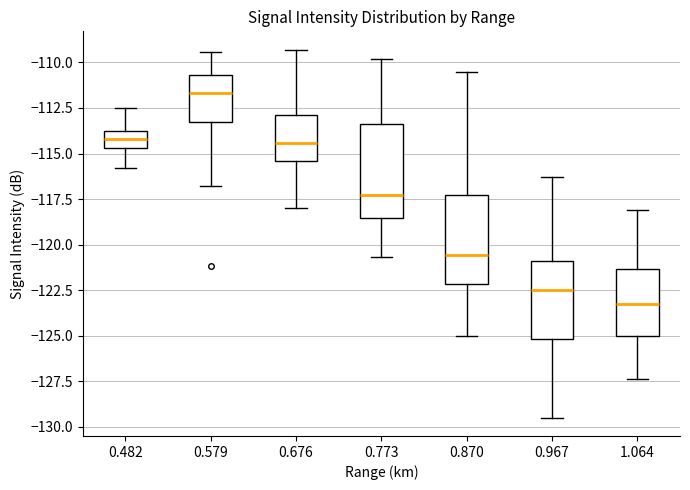

Which box's median line is the lowest?

1.064